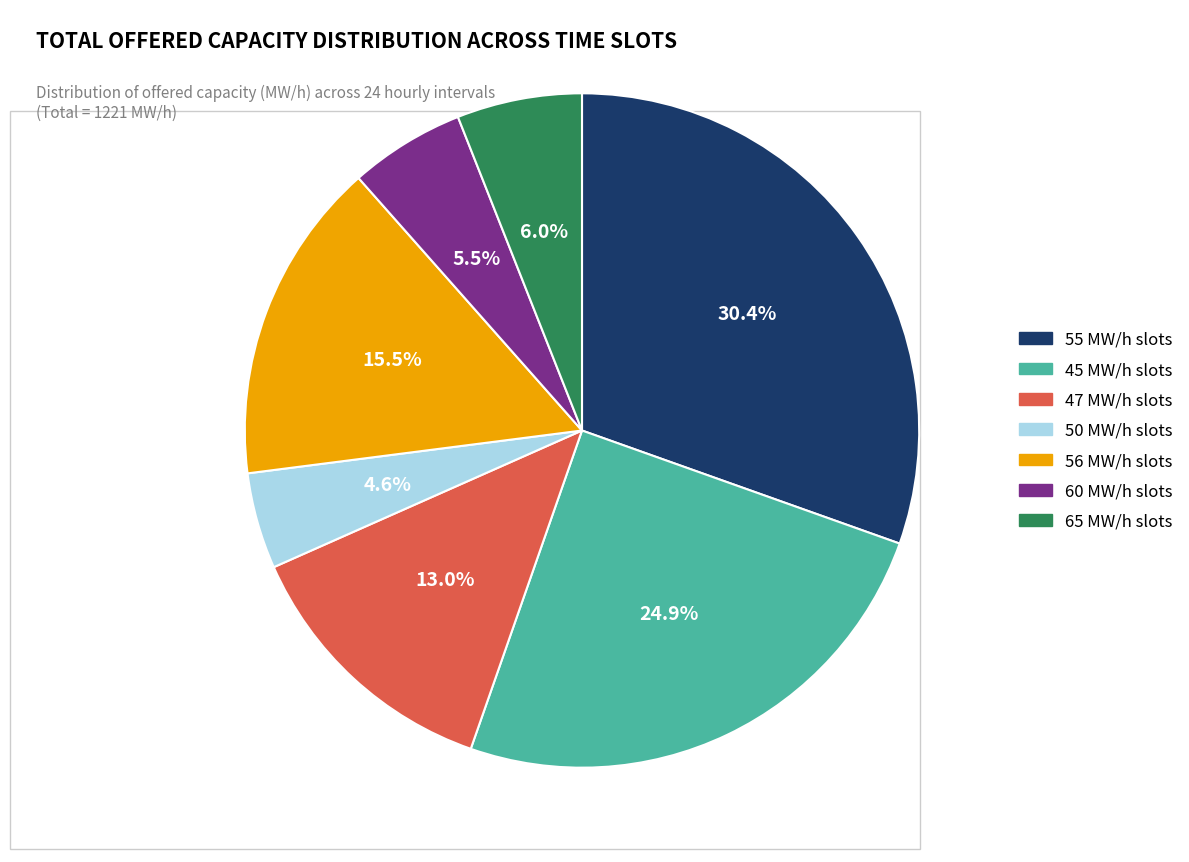

Is there any slice that represents more than half of the pie?

No